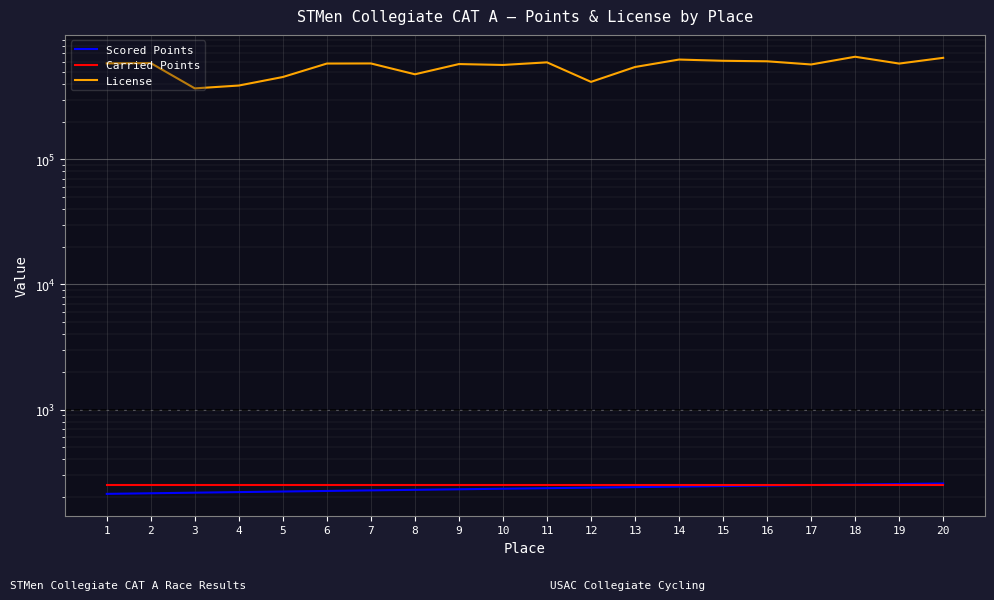

Is this an area chart (filled region under the line)?

No